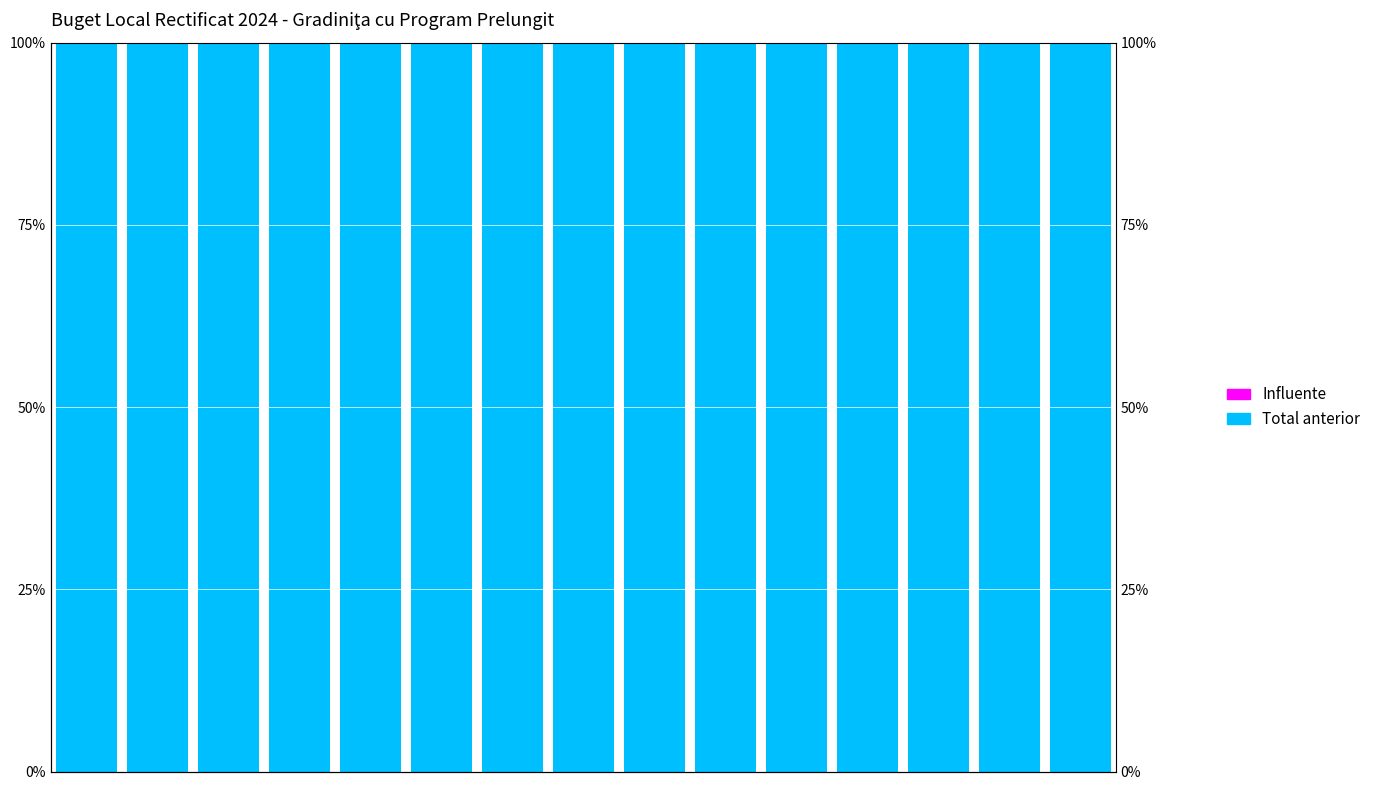

How many distinct data groups are displayed?

2